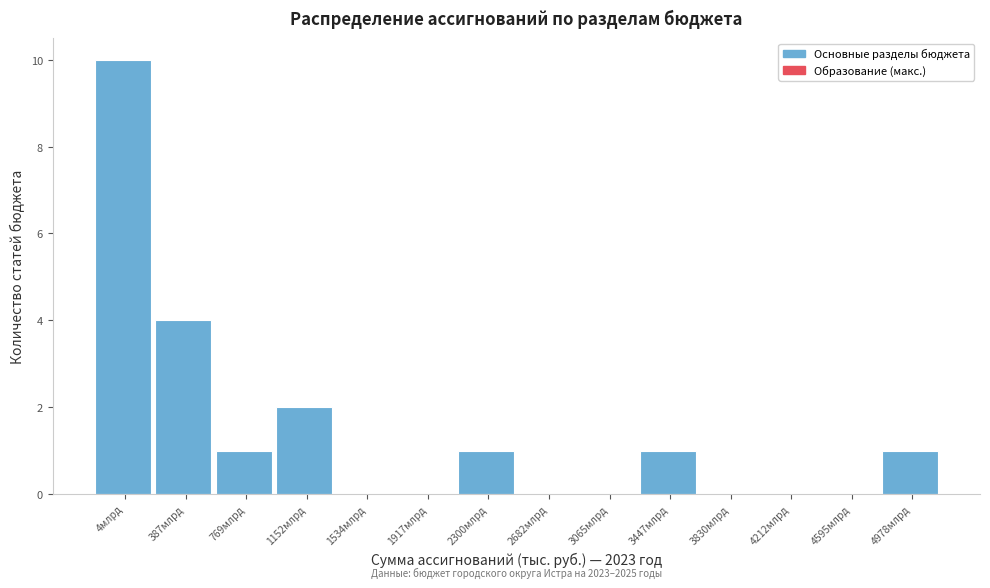

Reading left to right, extract all data points from this chart.

4млрд=10	387млрд=4	769млрд=1	1152млрд=2	1534млрд=0	1917млрд=0	2300млрд=1	2682млрд=0	3065млрд=0	3447млрд=1	3830млрд=0	4212млрд=0	4595млрд=0	4978млрд=1